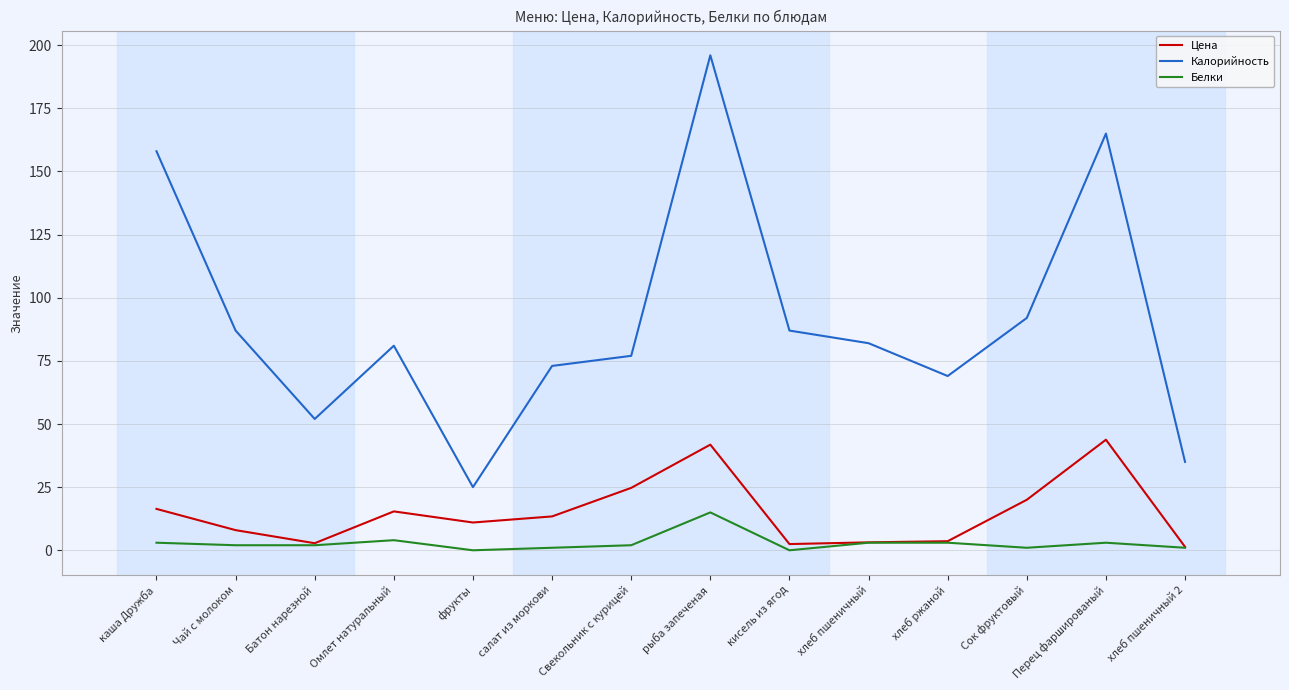

True or false: Калорийность has more than 2 interior local peaks.

True